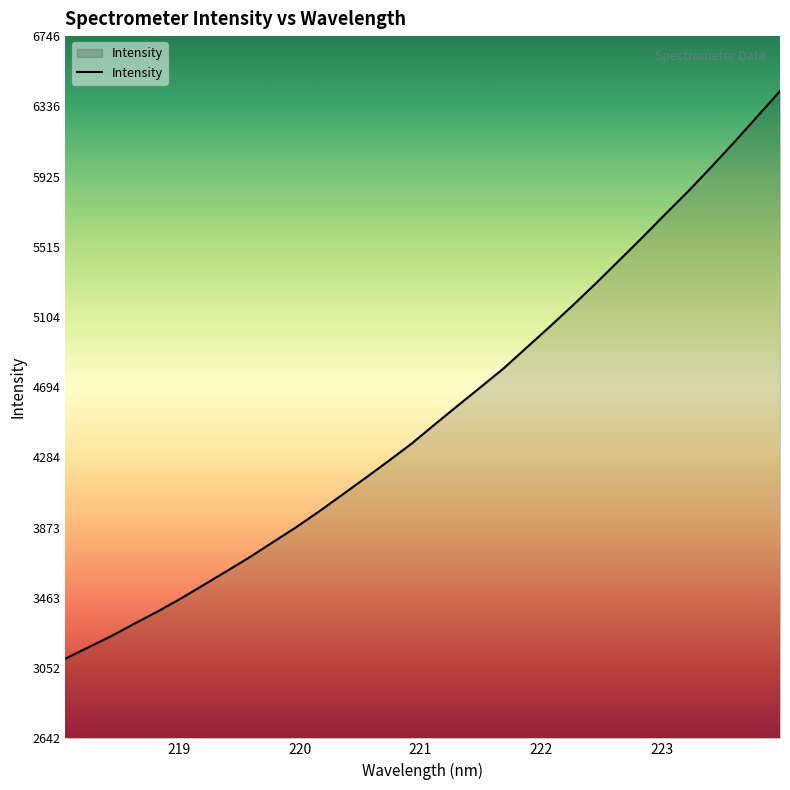

What is the smallest value displayed?

3107.9